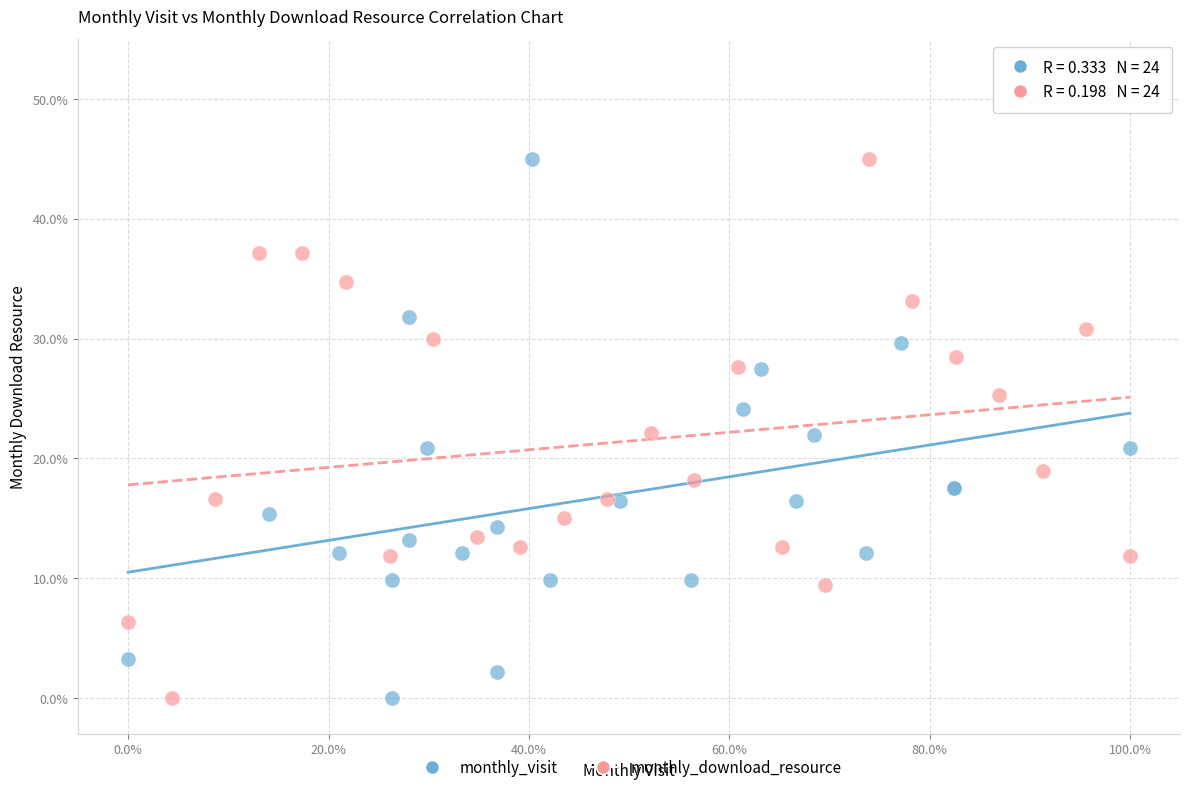

What are all the series names shown in the legend?

monthly_visit, monthly_download_resource